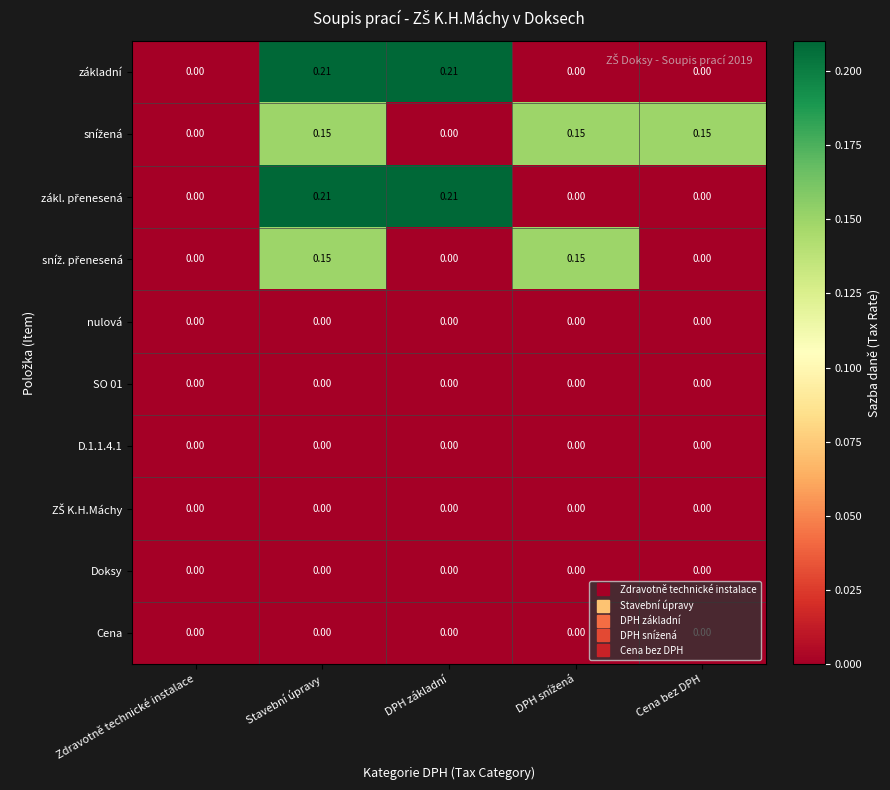

At which category is the sum across all series the highest?

Stavební úpravy